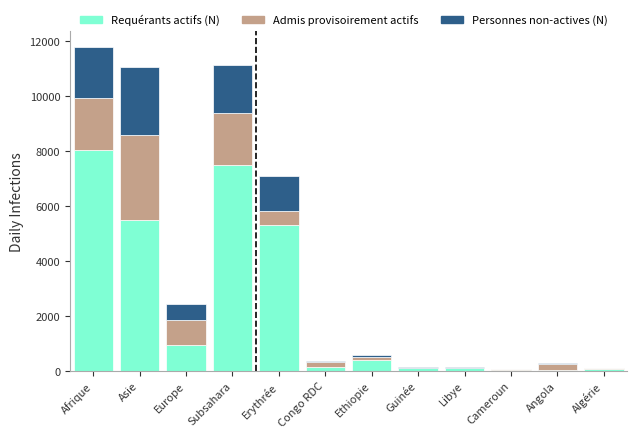

Which category has the highest value in the Requérants actifs (N) series?

Afrique